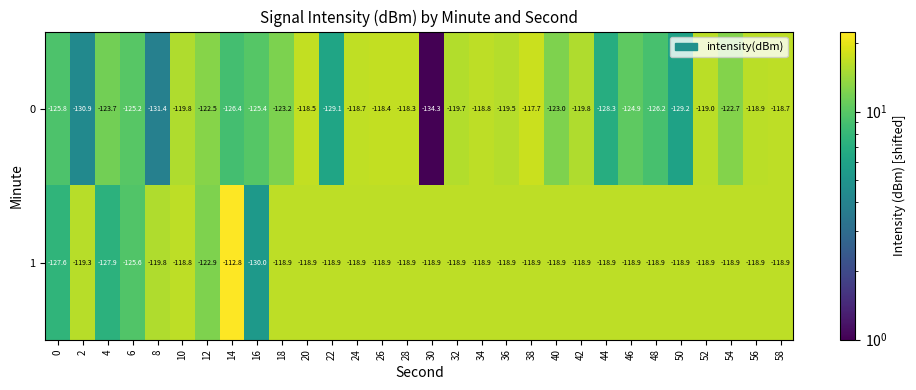

What is the minimum value for 0?

-134.3